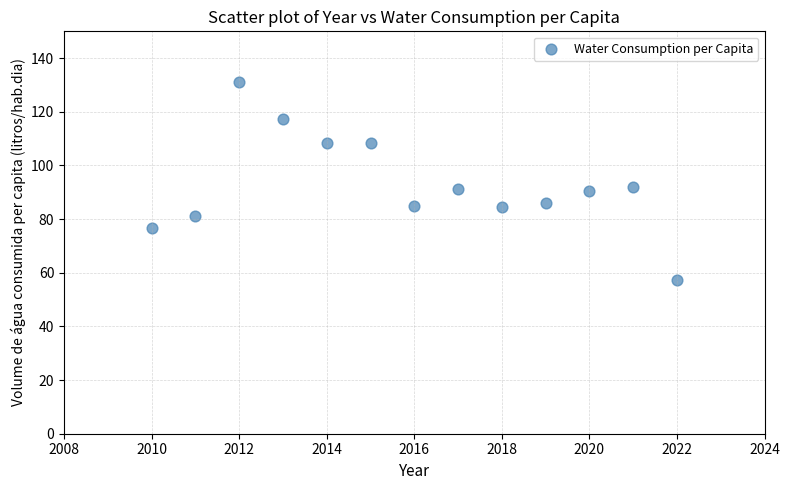

What is the range of Y values (max minus min)?

74.0